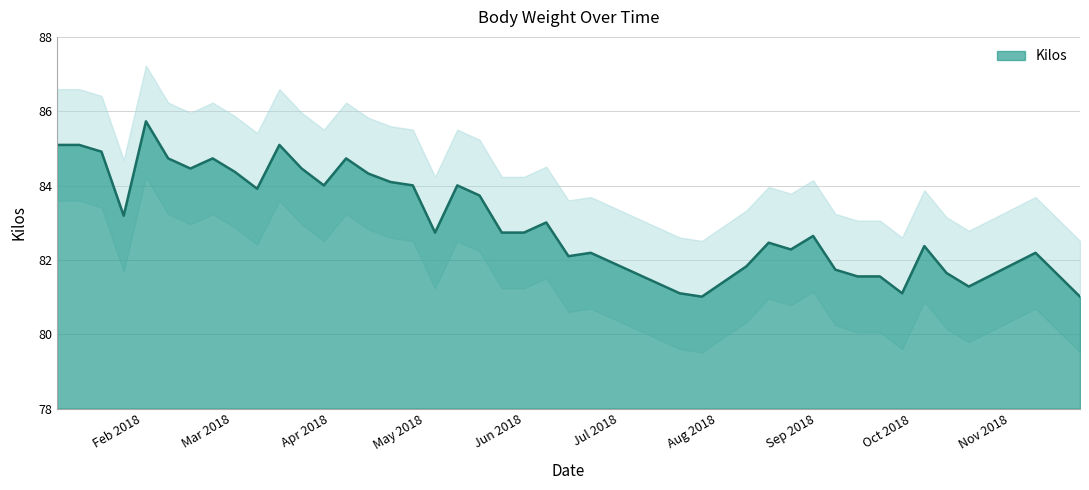

What is the sum of all values?

3326.0